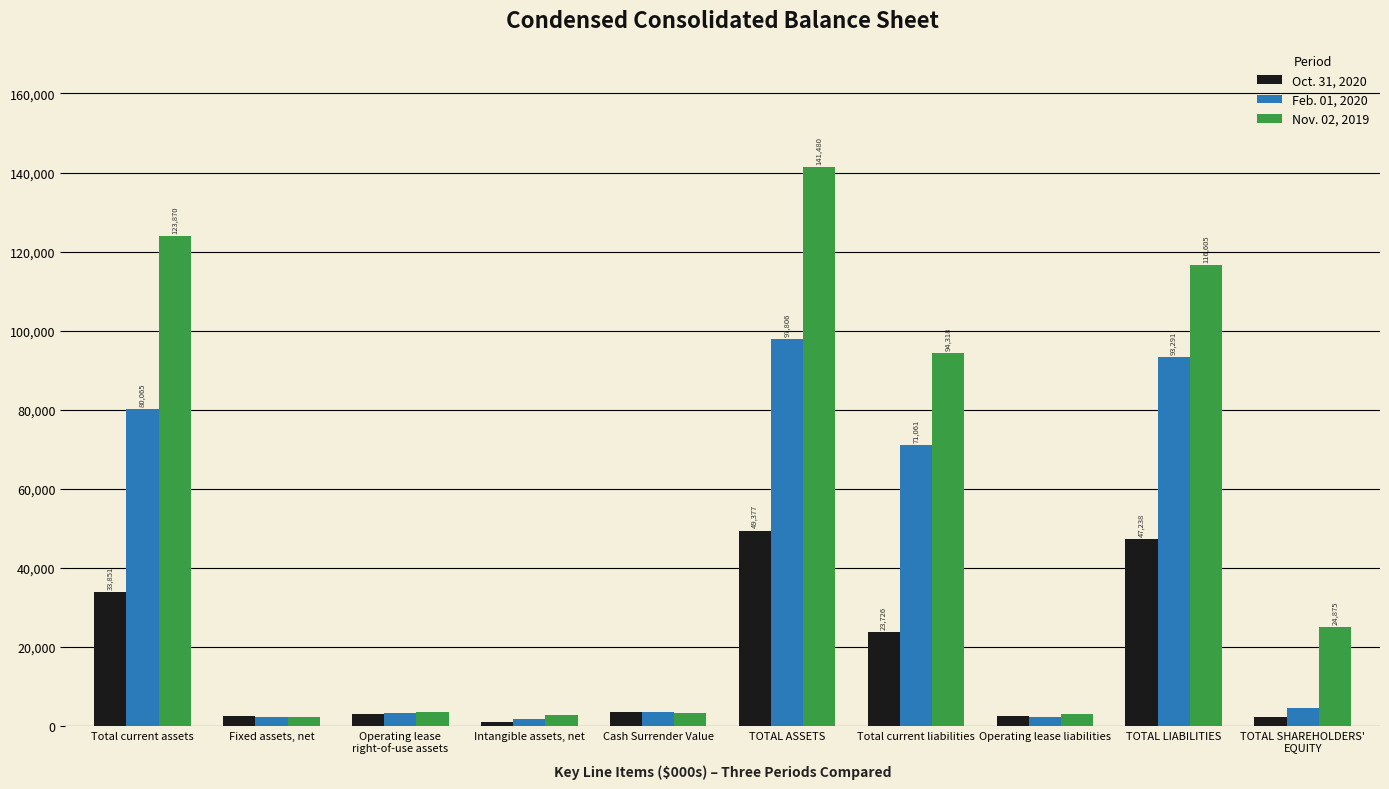

Which series has the widest spread of values?

Nov. 02, 2019